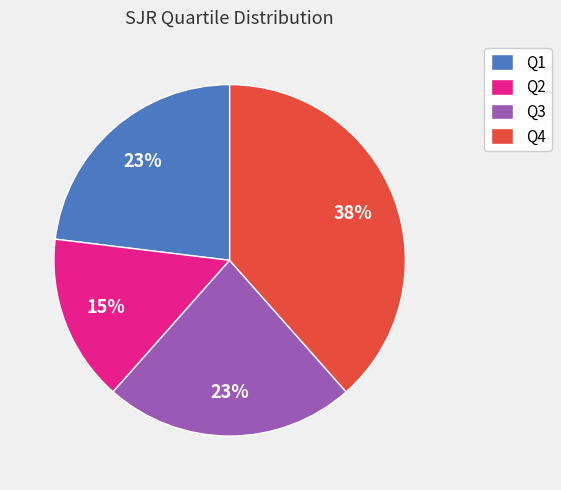

Which slice is the largest?

Q4